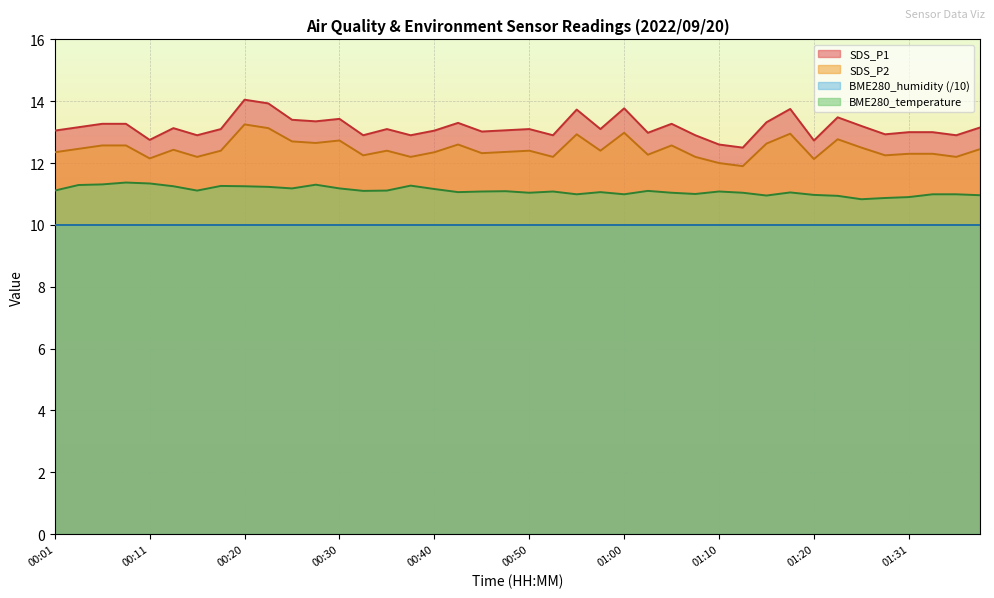

What position from the right is 01:20?

8